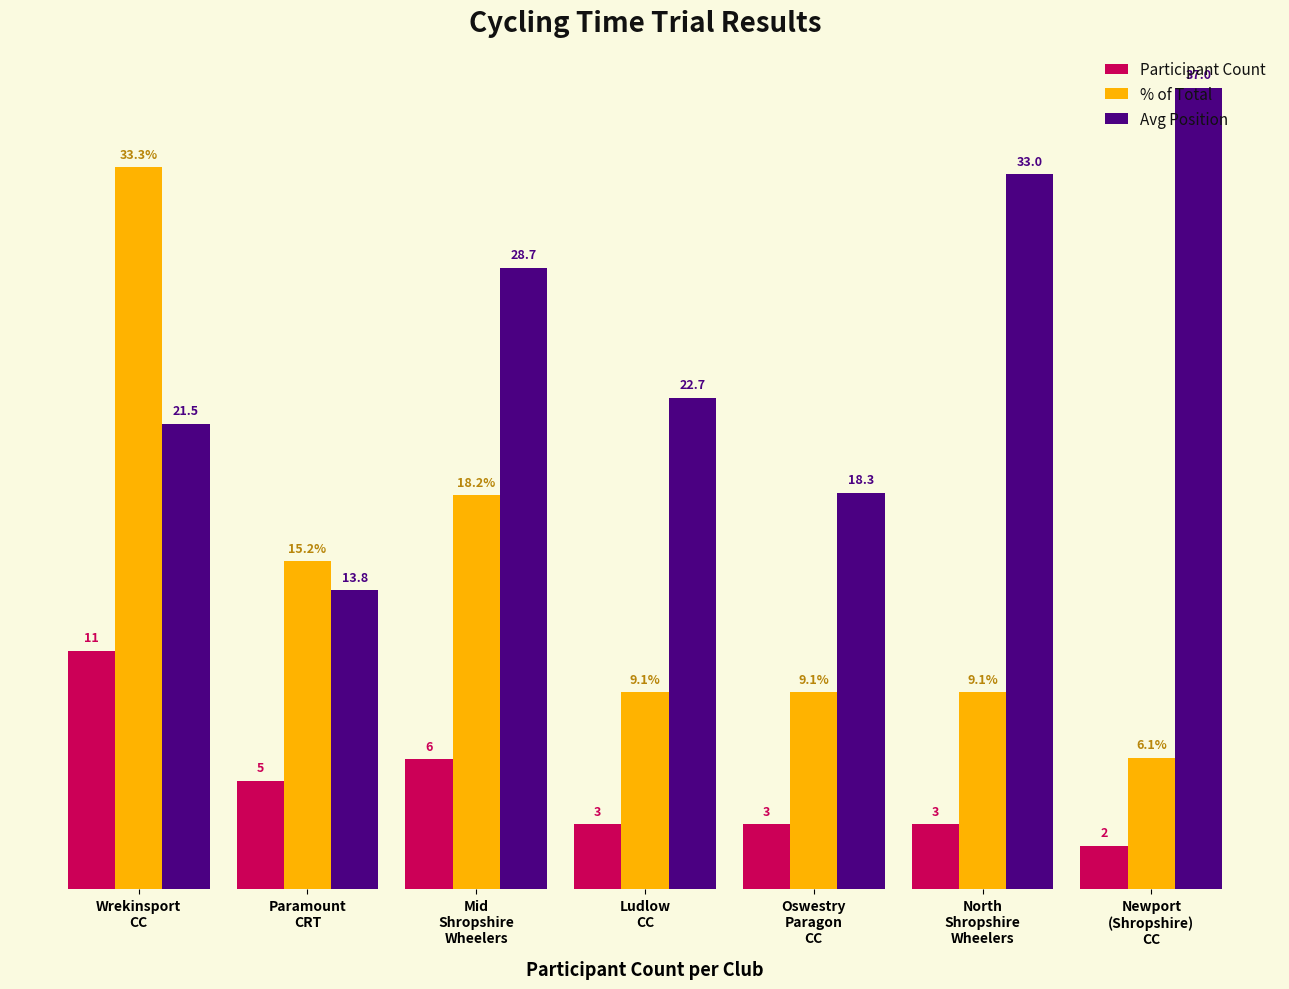

What are all the series names shown in the legend?

Participant Count, % of Total, Avg Position